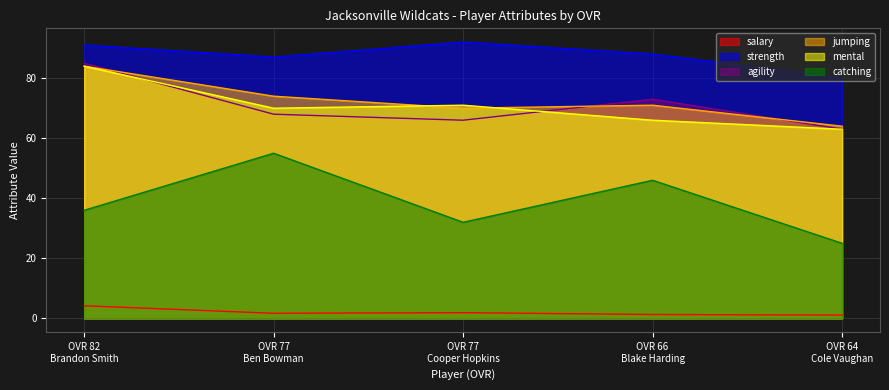

True or false: strength and jumping intersect in this chart.

False